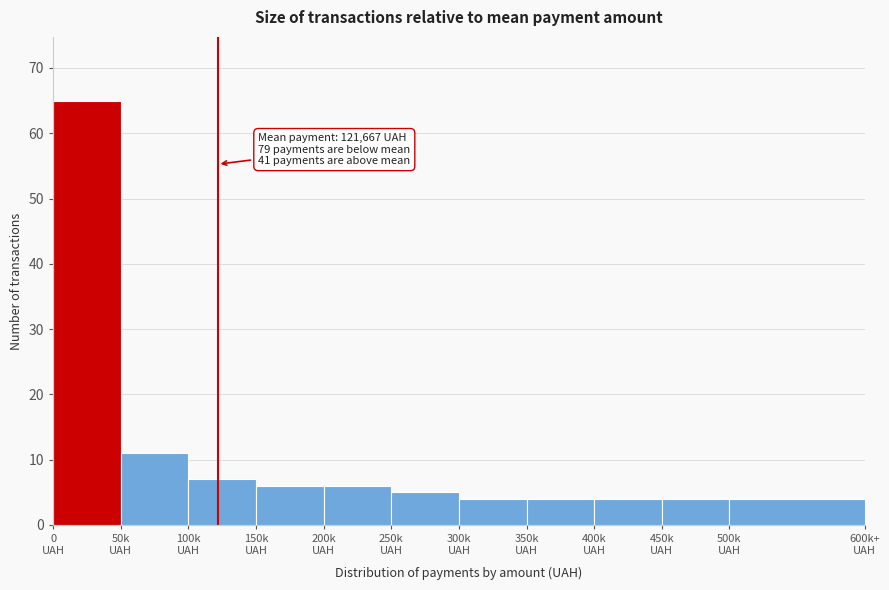

Reading right to left, list all the values displayed in this chart.

4	4	4	4	4	5	6	6	7	11	65